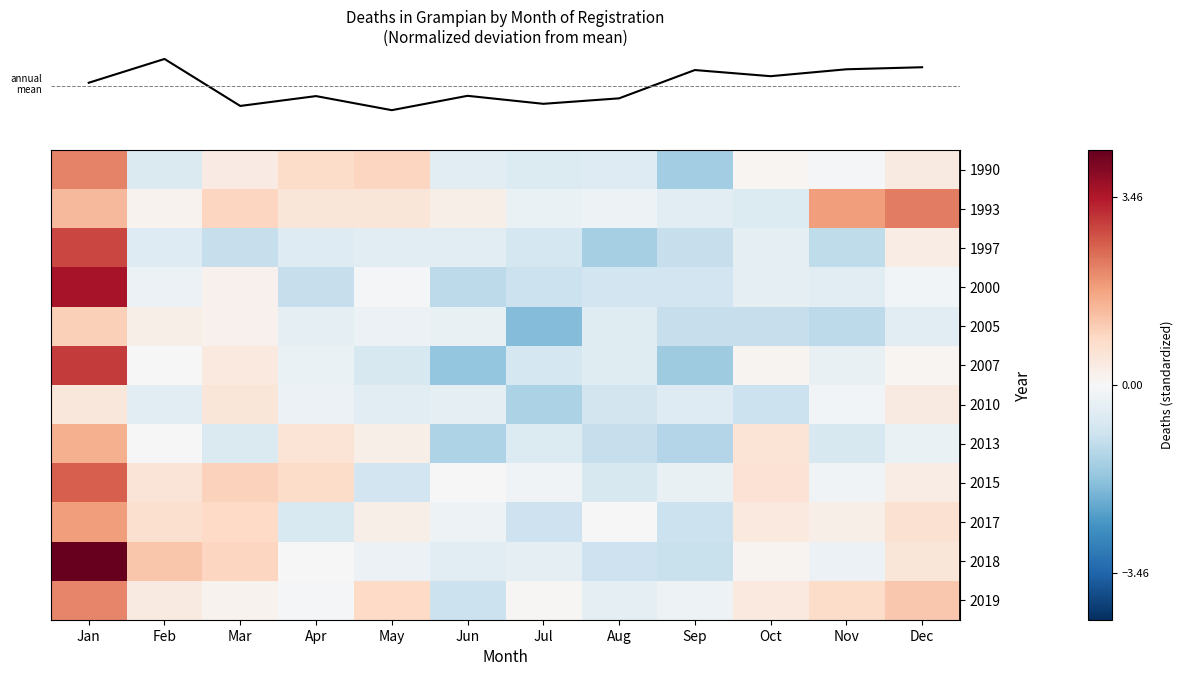

What is the total value across all series at Mar?

3.9